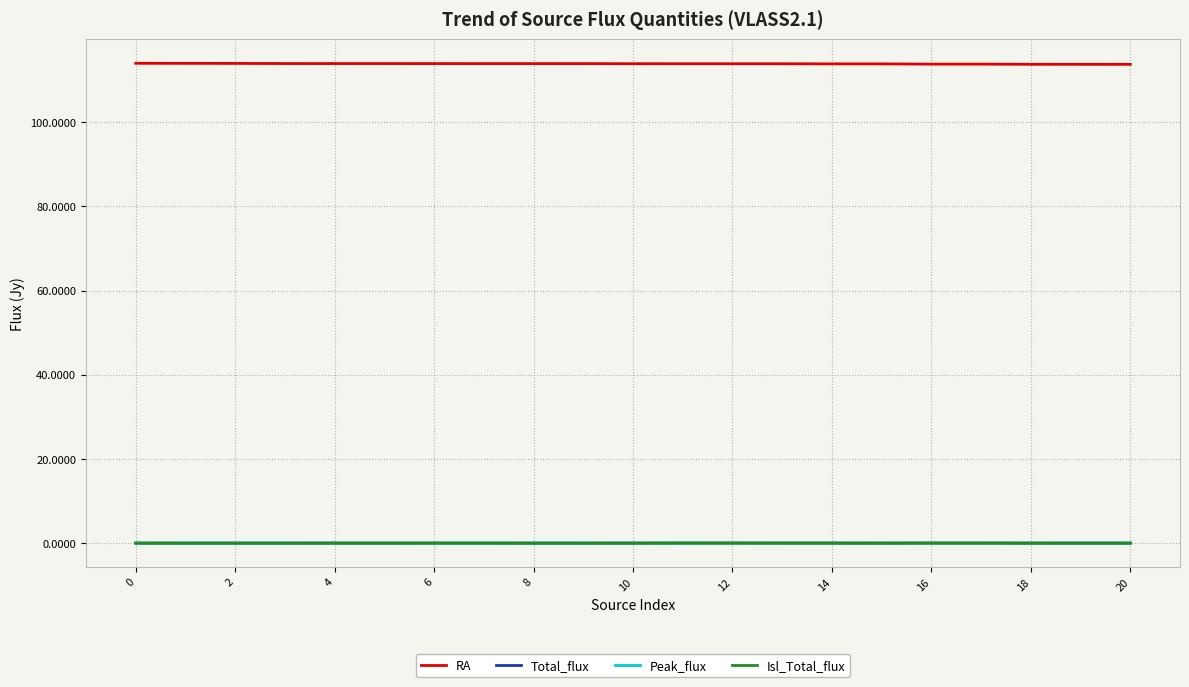

What is the maximum value shown in the chart?

114.0